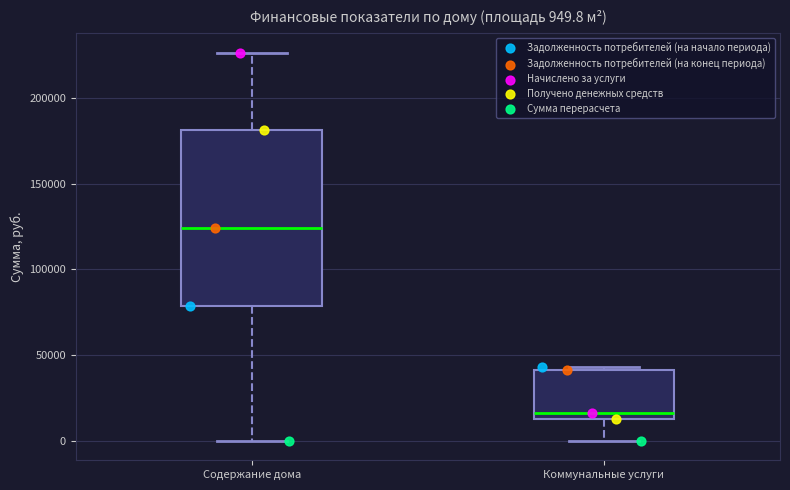

Which box is the tallest, from its lower edge to its upper edge?

Содержание дома